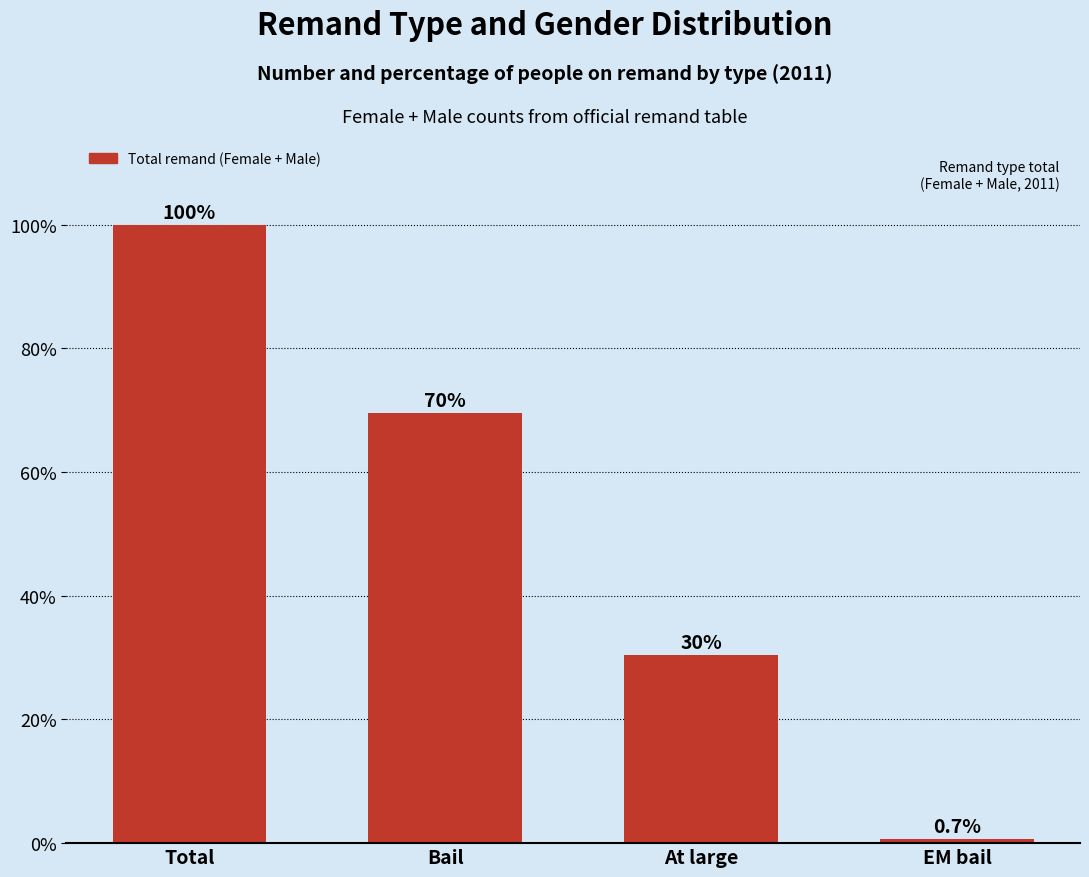

Which category has the lowest value across all series?

EM bail